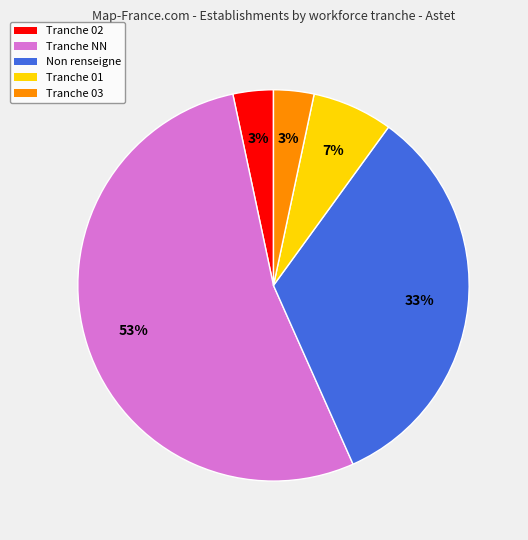

Is there any slice that represents more than half of the pie?

Yes